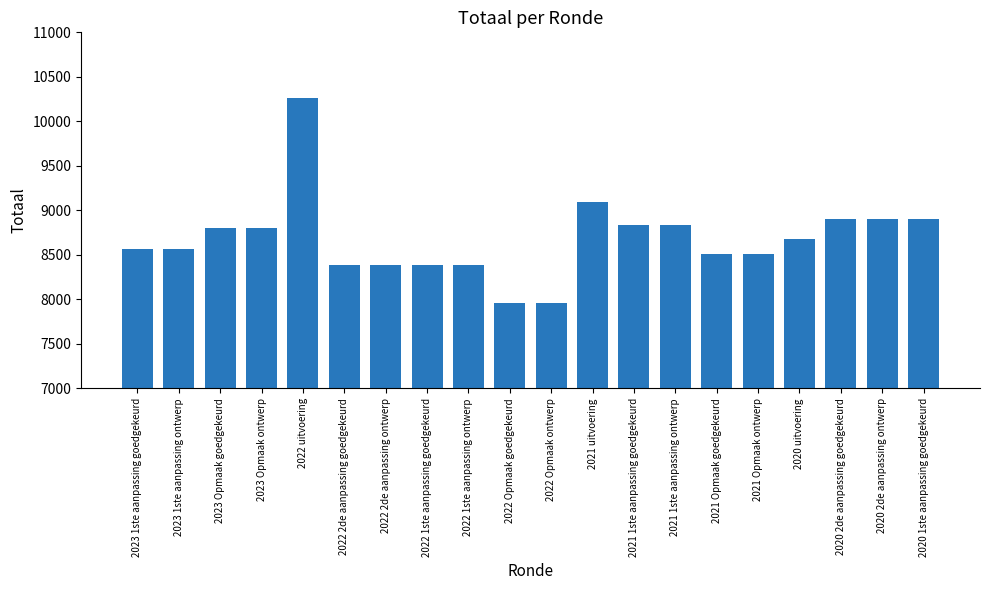

How many bars are there in total?

20